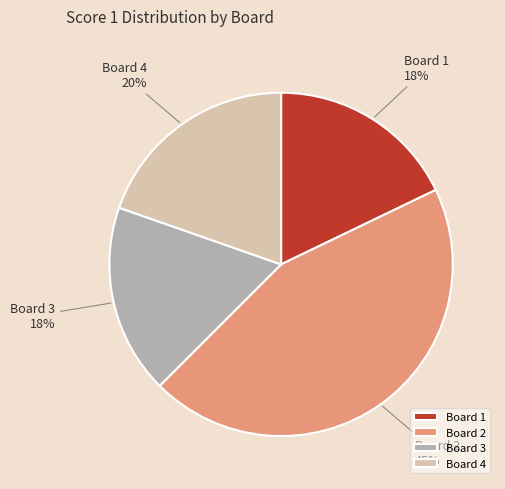

Between Board 4 and Board 1, which is larger?

Board 4